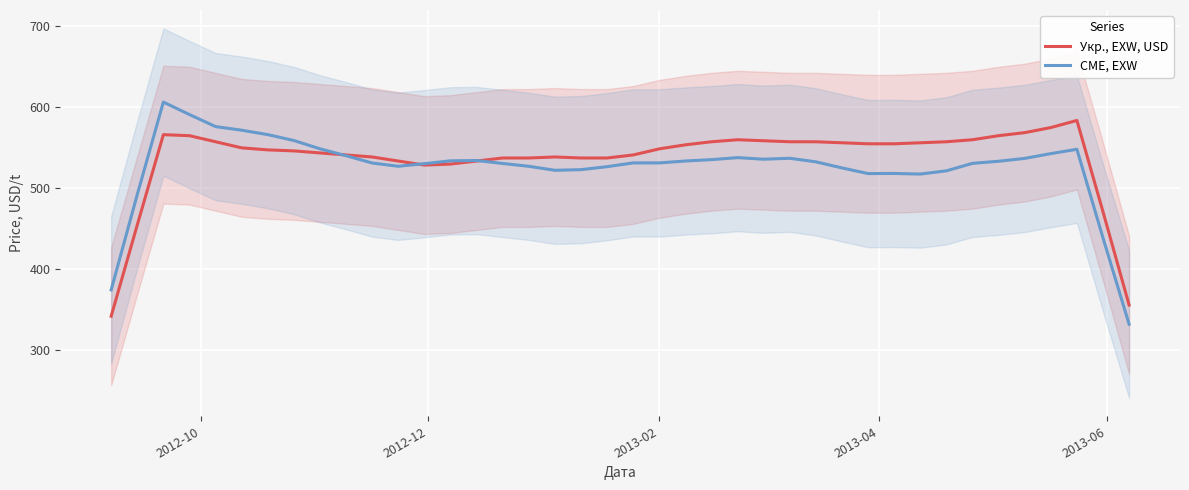

What is the minimum value for Укр., EXW, USD?

341.5